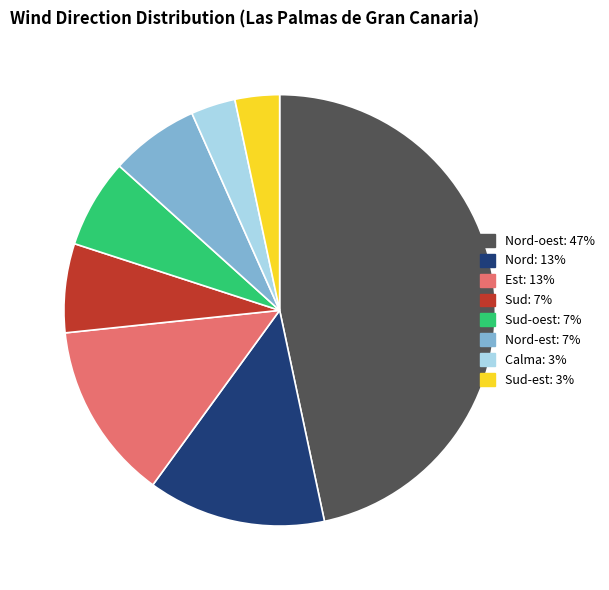

Does any single category account for the majority?

No